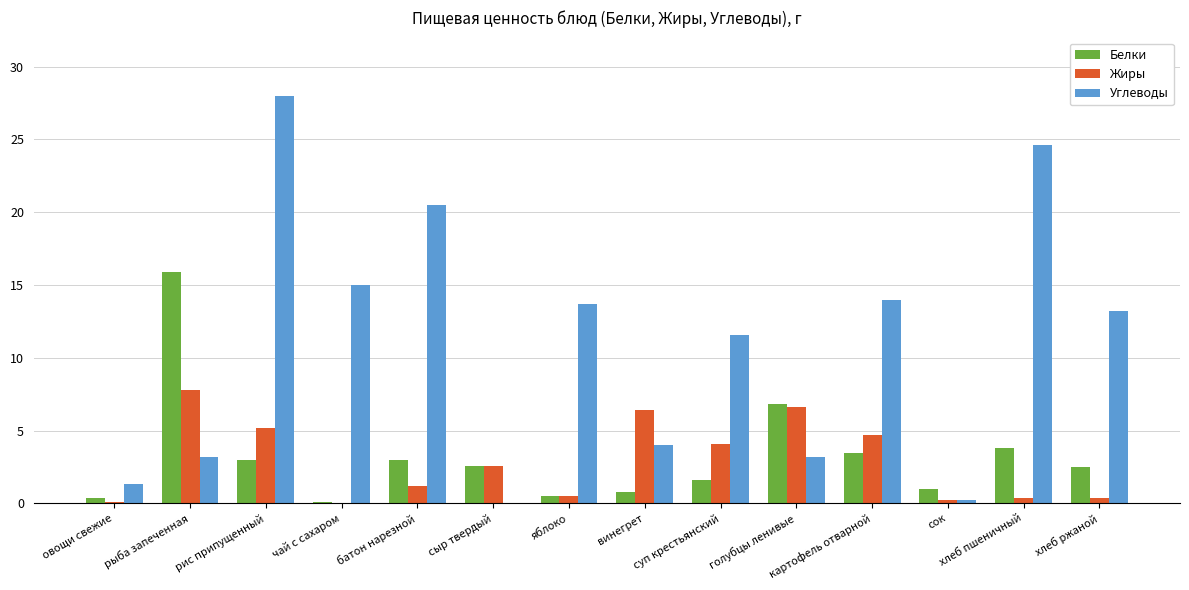

What are all the series names shown in the legend?

Белки, Жиры, Углеводы